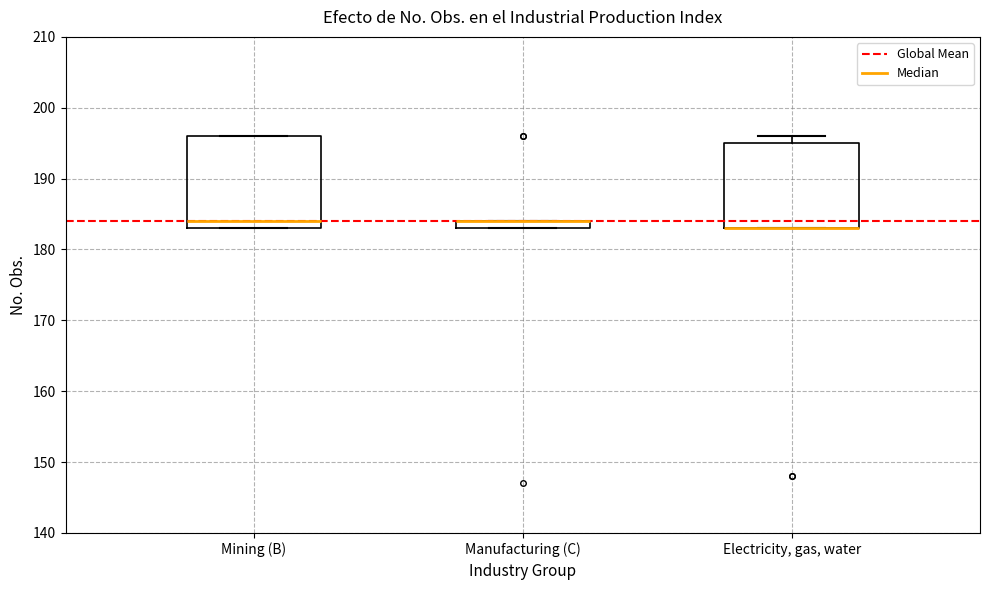

Where is the lower edge of the box for Mining (B) on the y-axis? The values are not printed on the chart, so give them approximately, as read against the axis.

183